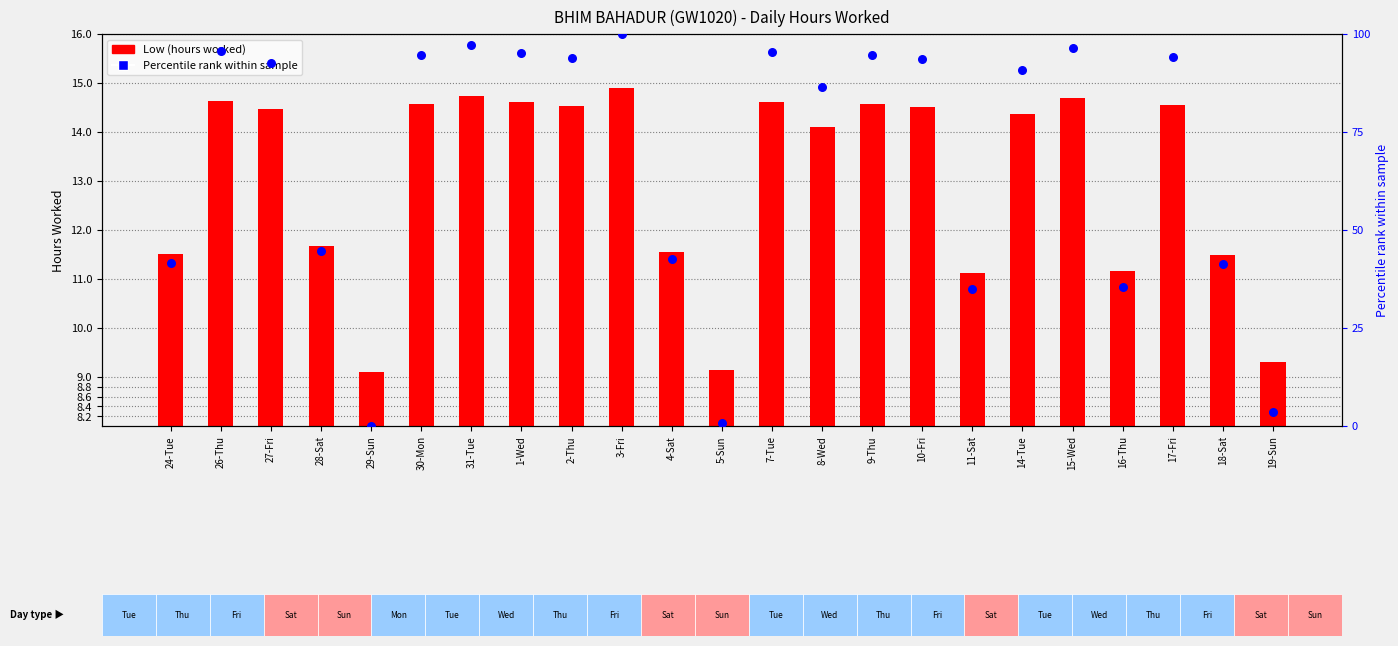

Is the value of Percentile rank at 15-Wed greater than the value of Low (hours) at 10-Fri?

Yes